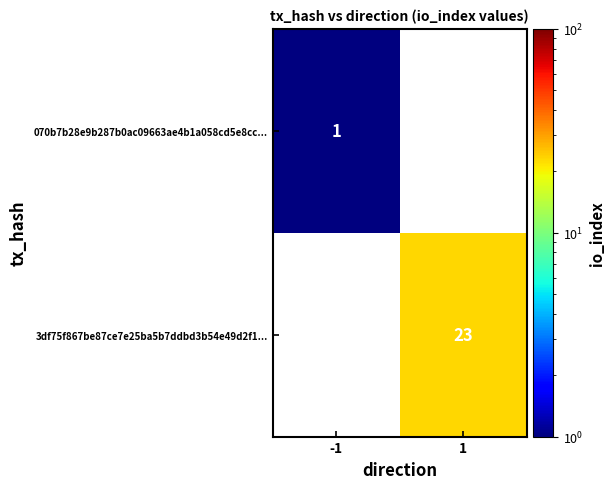

The value of 3df75f867be87ce7e25ba5b7ddbd3b54e49d2f1... at 1 is 23. True or false?

True